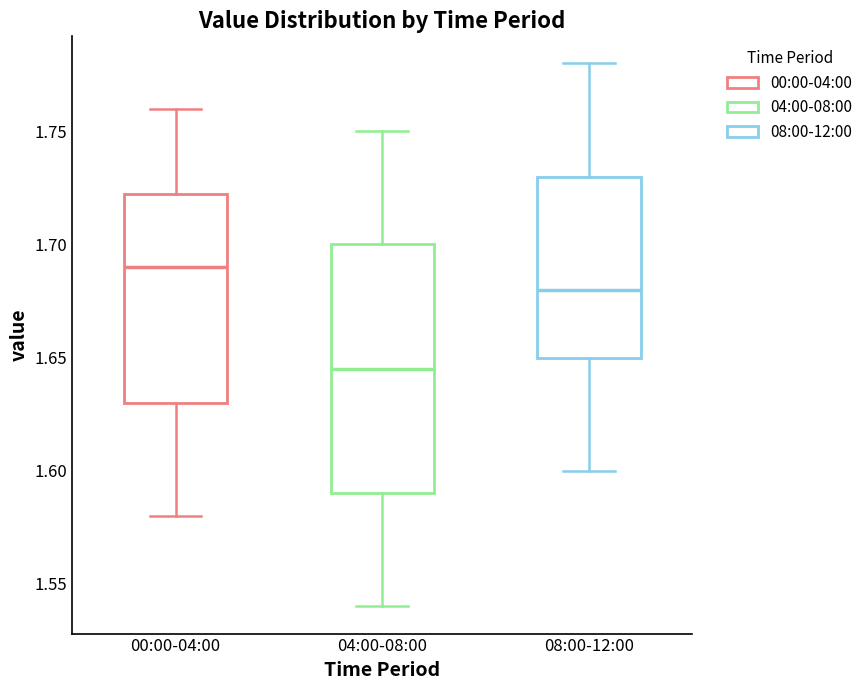

Where does the median line of the box for 04:00-08:00 sit on the y-axis? The values are not printed on the chart, so give them approximately, as read against the axis.

1.645